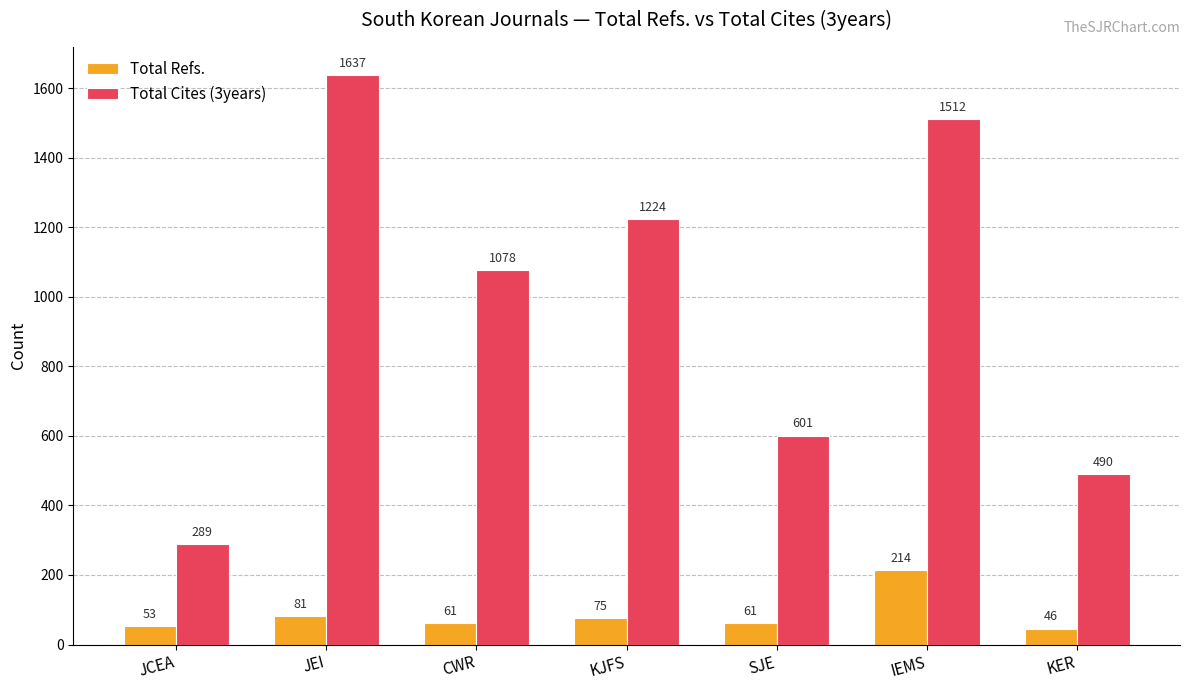

List the labels in order of Total Cites (3years) value, smallest first.

JCEA, KER, SJE, CWR, KJFS, IEMS, JEI